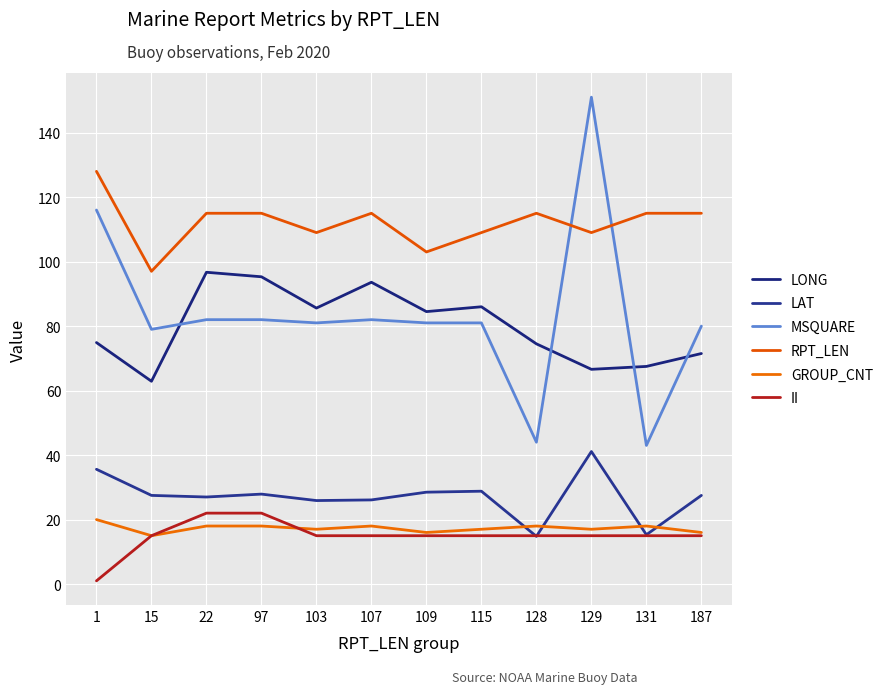

What is the difference between the highest and lowest values at 97?

97.0